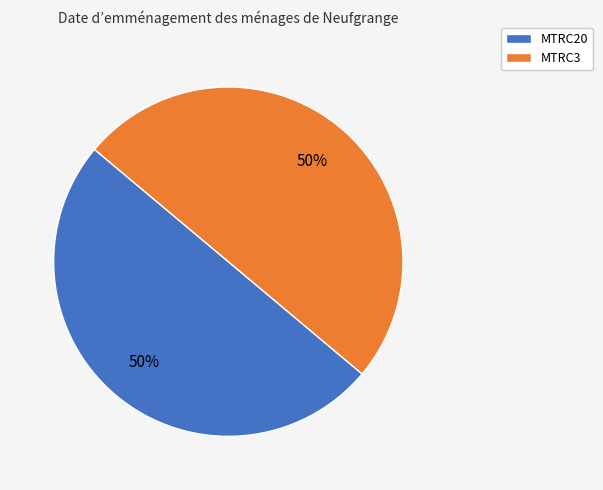

What percentage is the MTRC3 slice, to the nearest percent?

50%